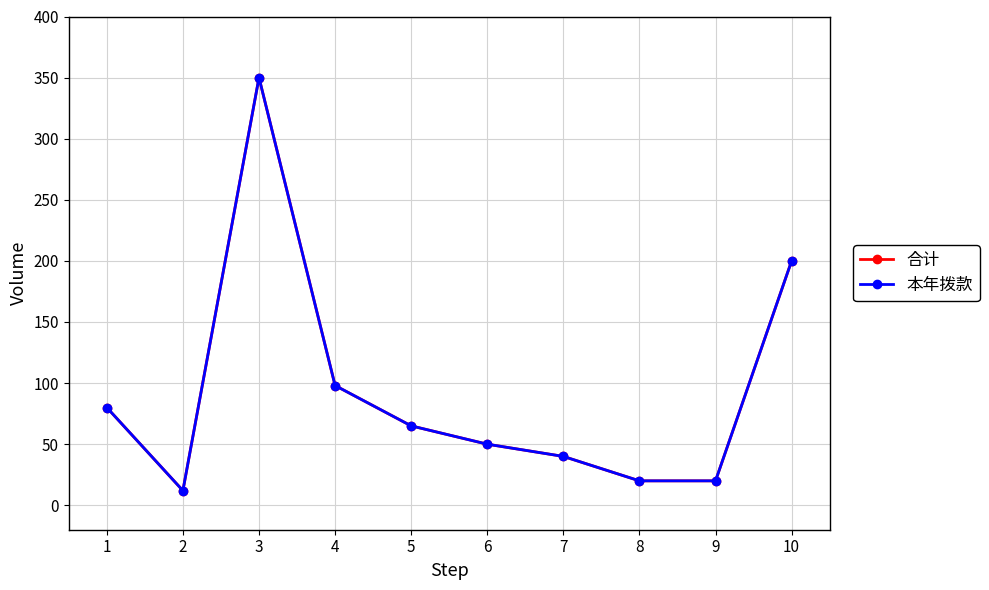

Reading right to left, transcribe all the data shown in this chart.

合计: 200	20	20	40	50	65	98	350	12	80
本年拨款: 200	20	20	40	50	65	98	350	12	80